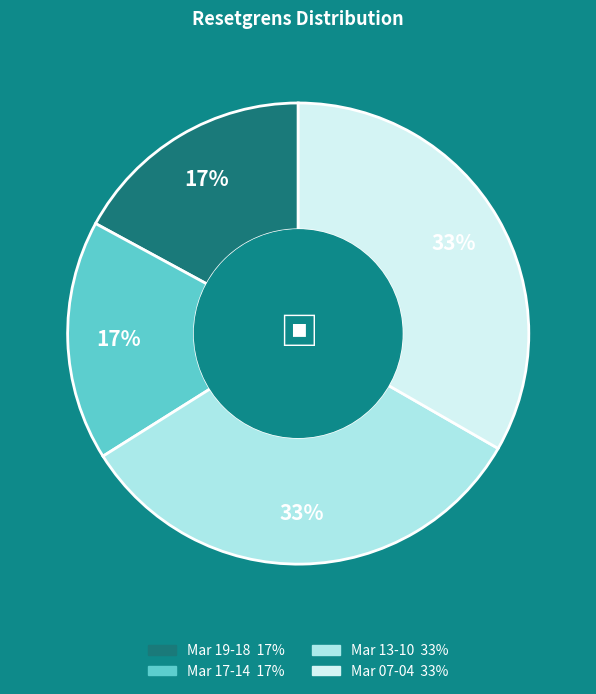

Is there a majority slice in this chart?

No